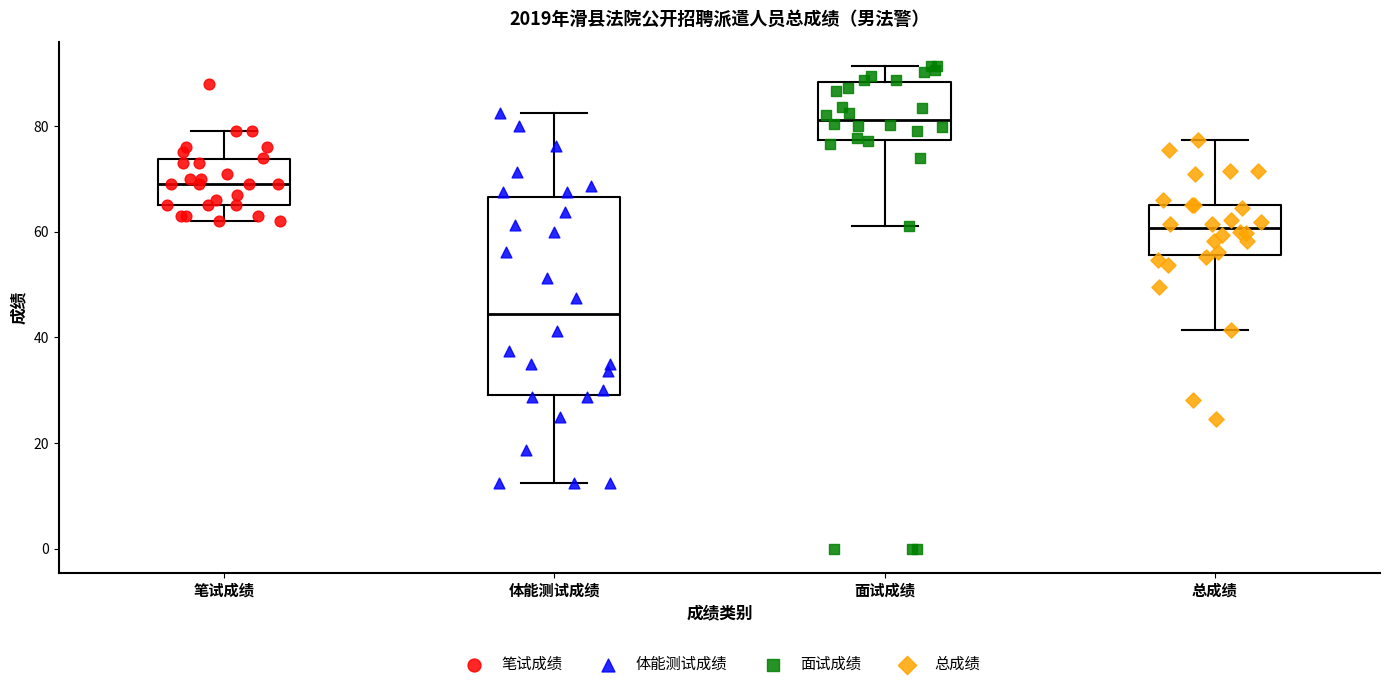

Comparing the boxes themselves (not the whiskers), which one is the tallest?

体能测试成绩